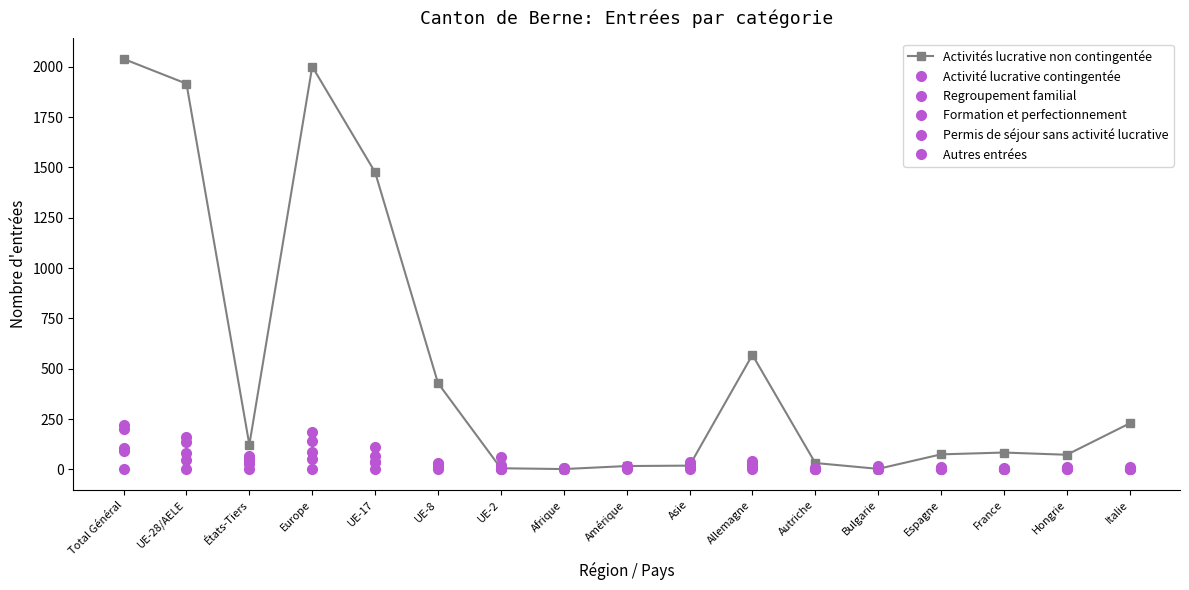

Does the chart display data point markers on the line(s)?

Yes